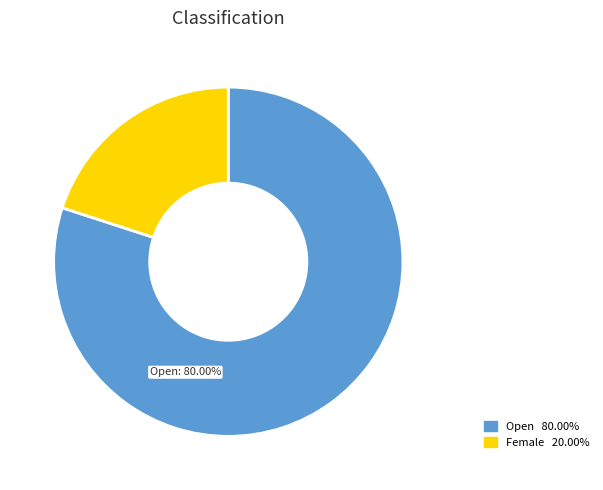

Which slice is the largest?

Open